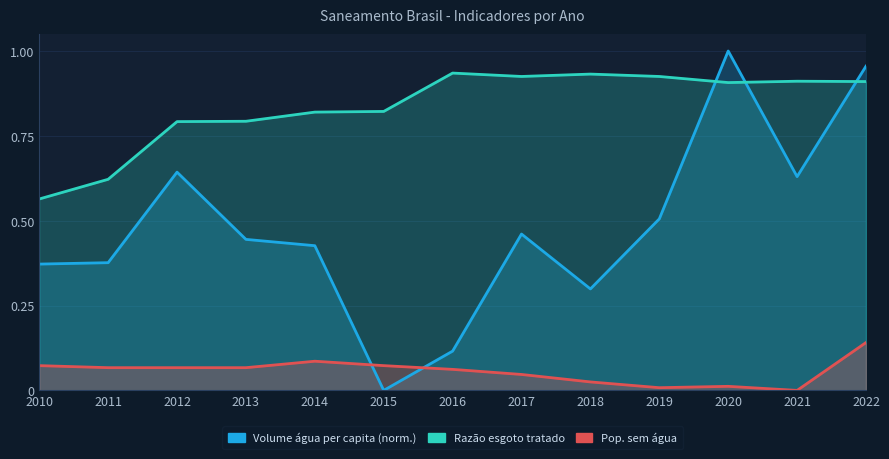

At which category does Volume de agua consumida per capita reach its first local peak?

2012